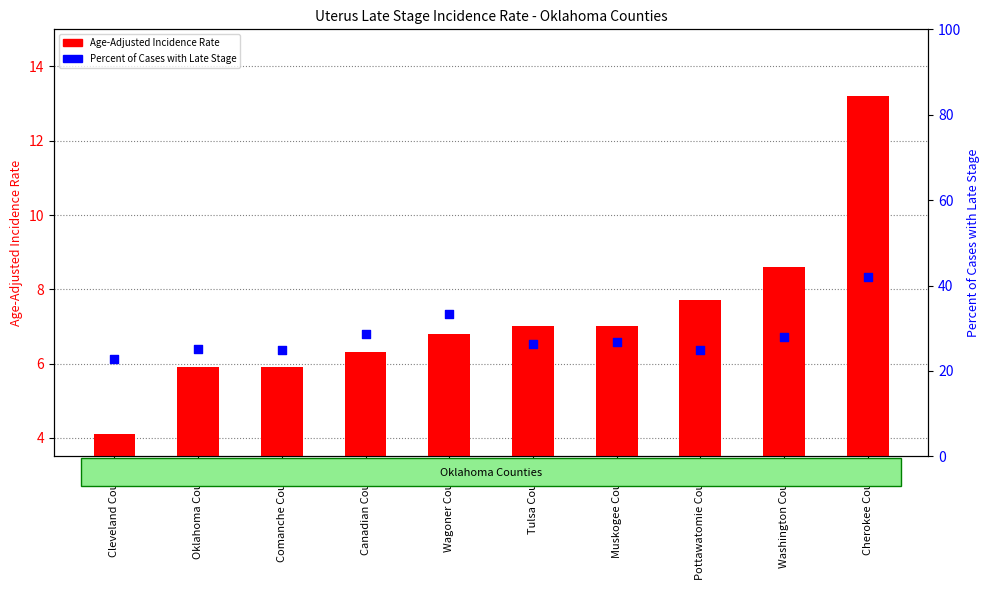

Which series contains the lowest Y value?

Age-Adjusted Incidence Rate